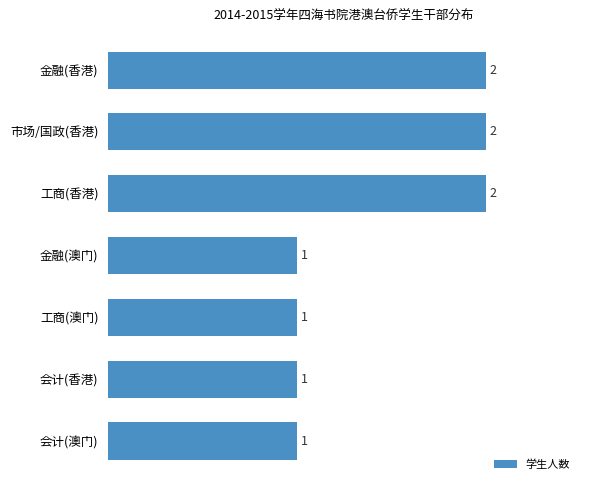

How many distinct data groups are displayed?

1